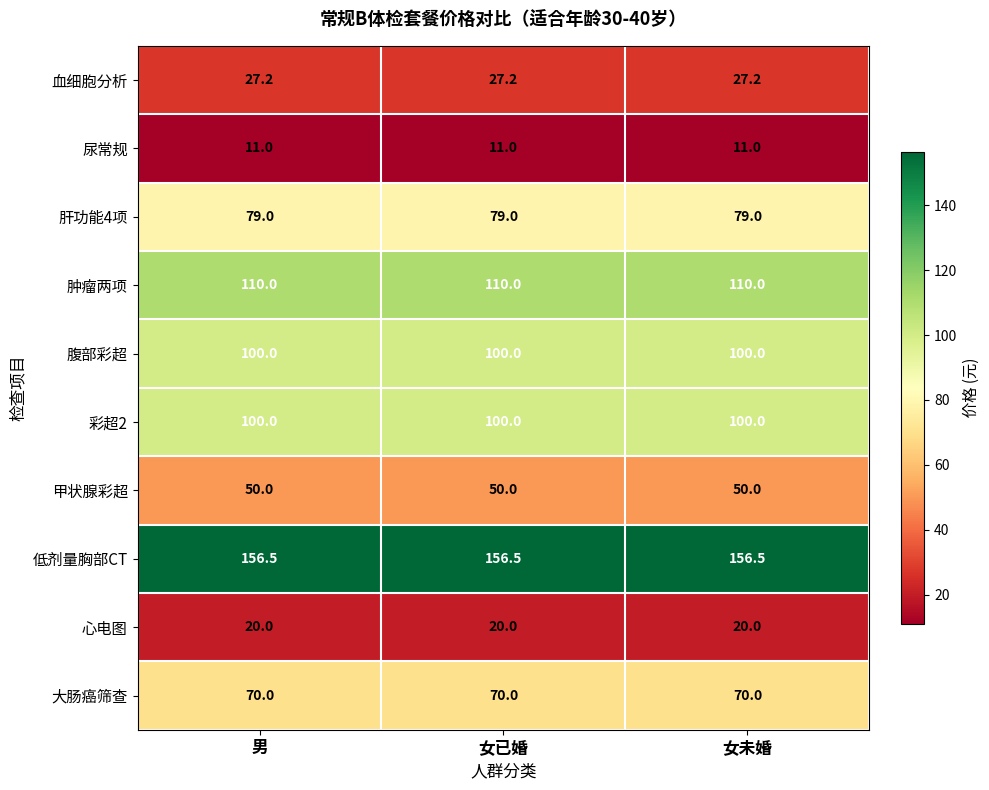

True or false: 大肠癌筛查 has a value of 102.7 at 男.

False